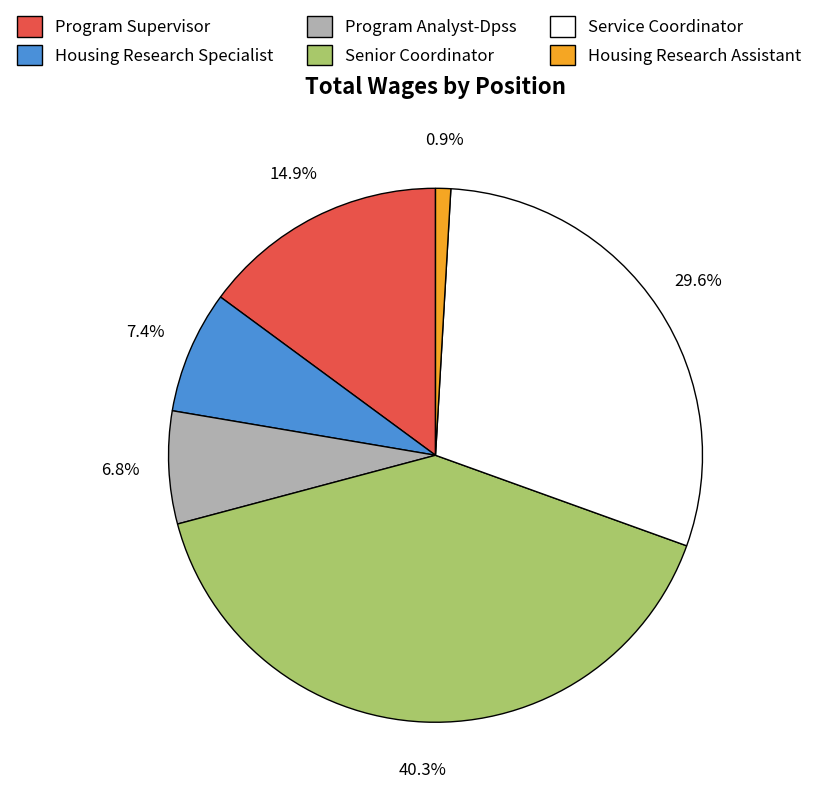

Count the number of slices in the pie.

6